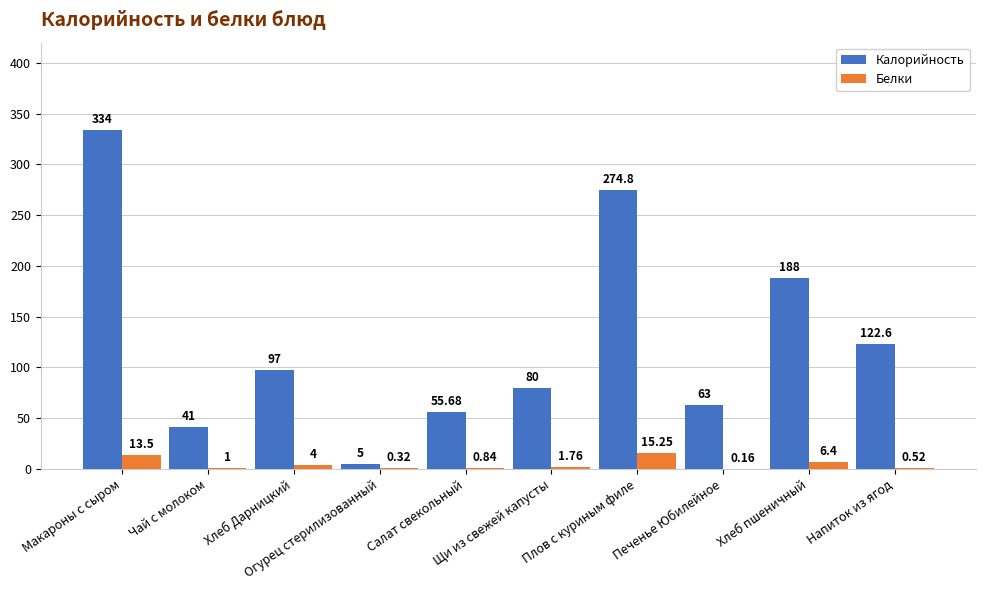

Are the bars grouped side by side (vs. stacked)?

Yes